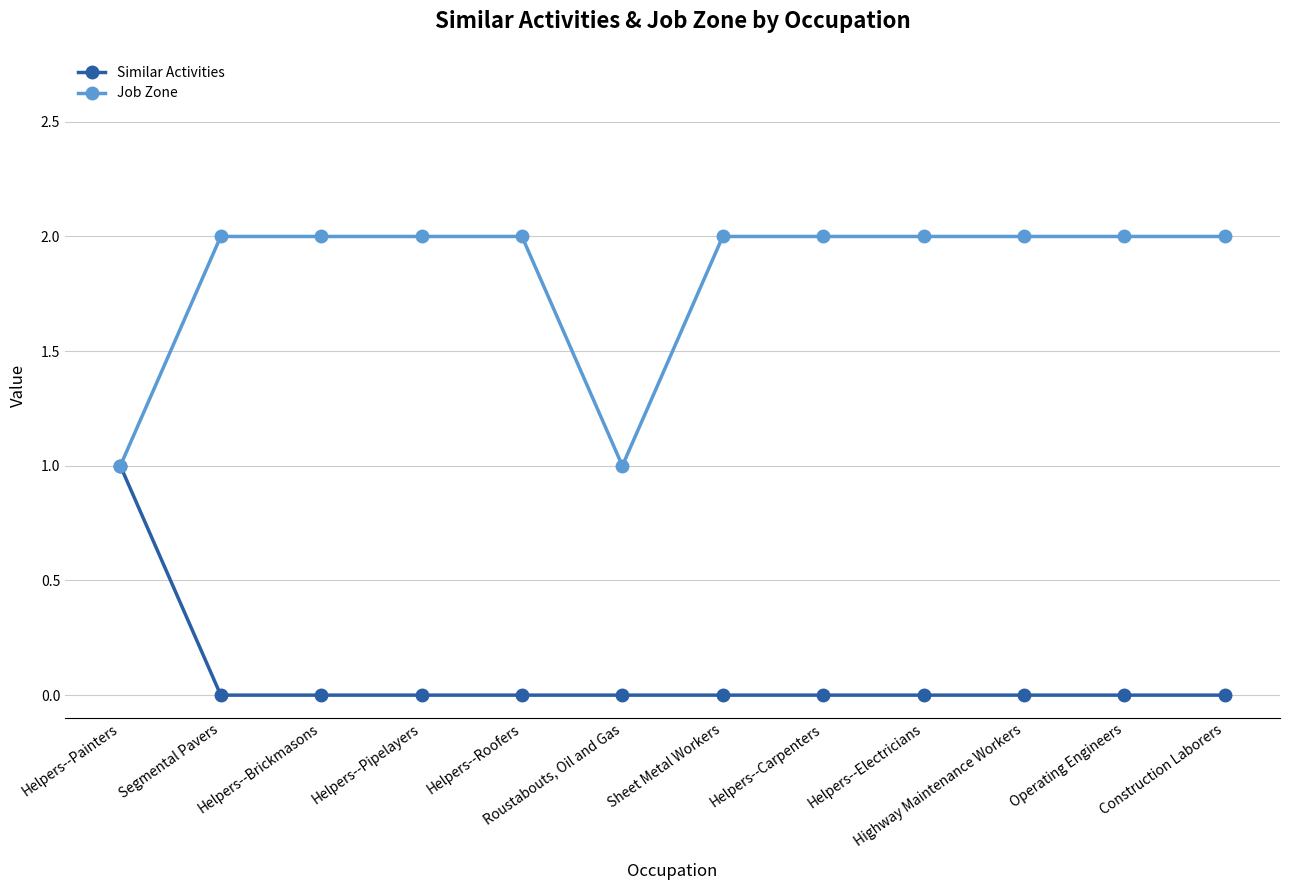

True or false: Job Zone has a value of 1 at Helpers--Pipelayers.

False